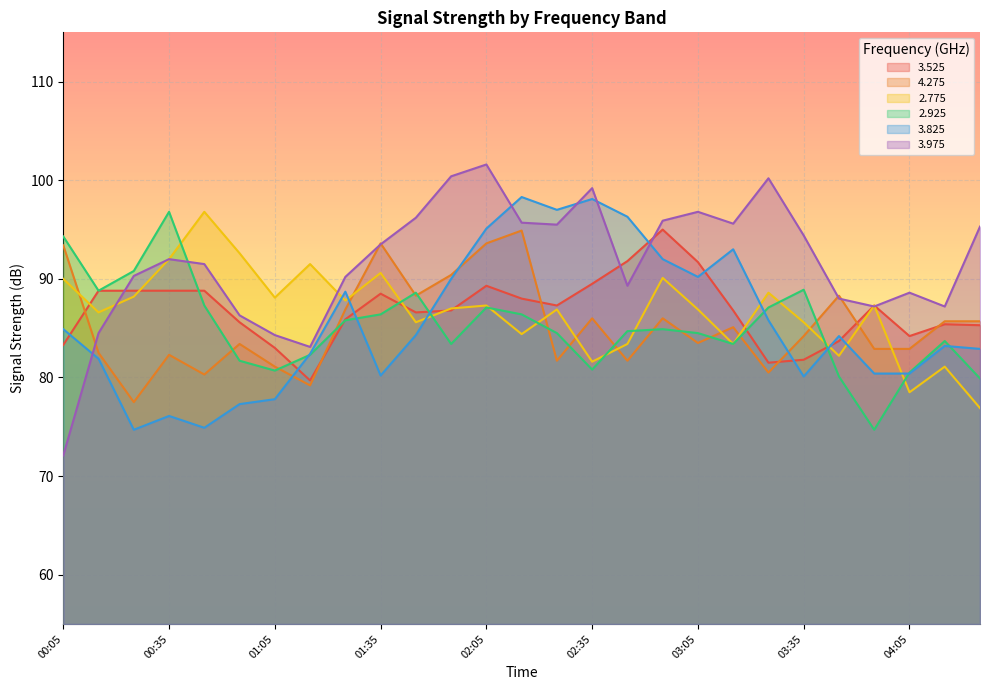

Where is the first local minimum for   3.525?

01:15